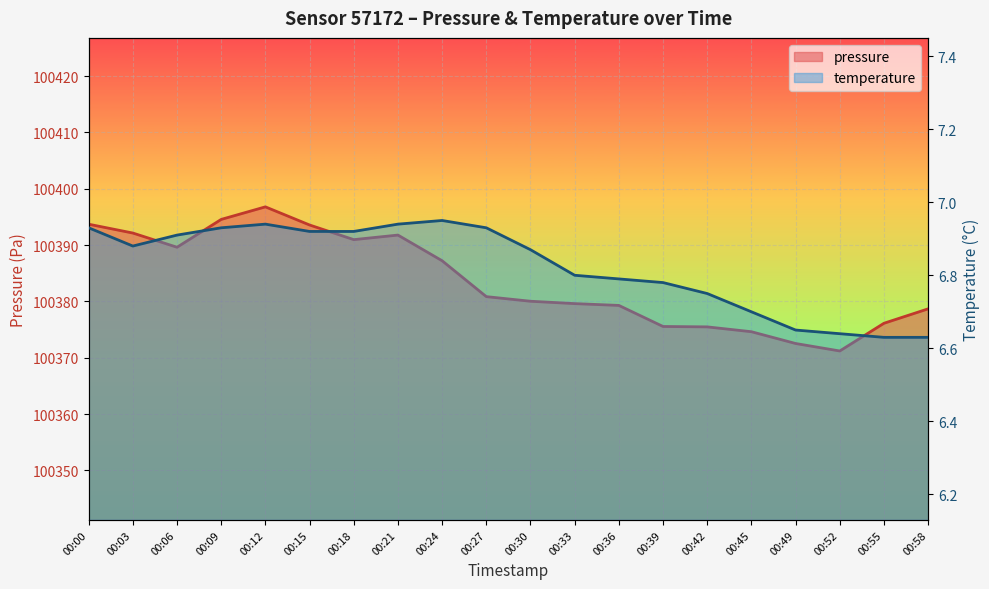

What is the total value across all series at 00:42?

100382.2